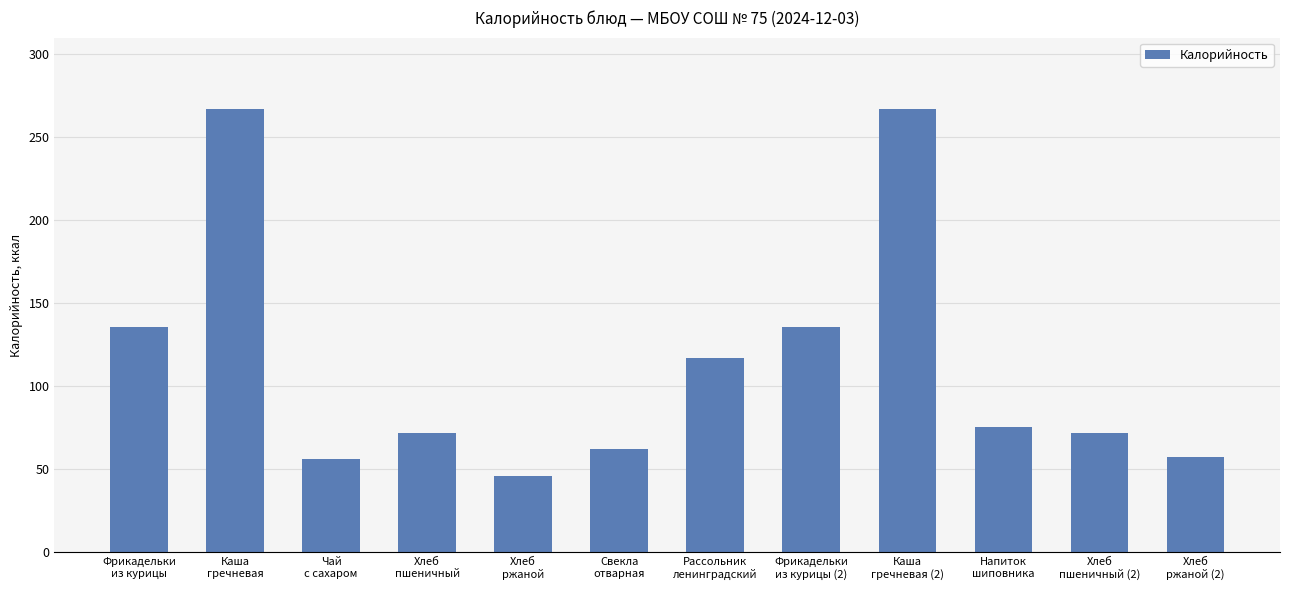

The chart shows a value of 46.0 at Хлеб
ржаной. True or false?

True